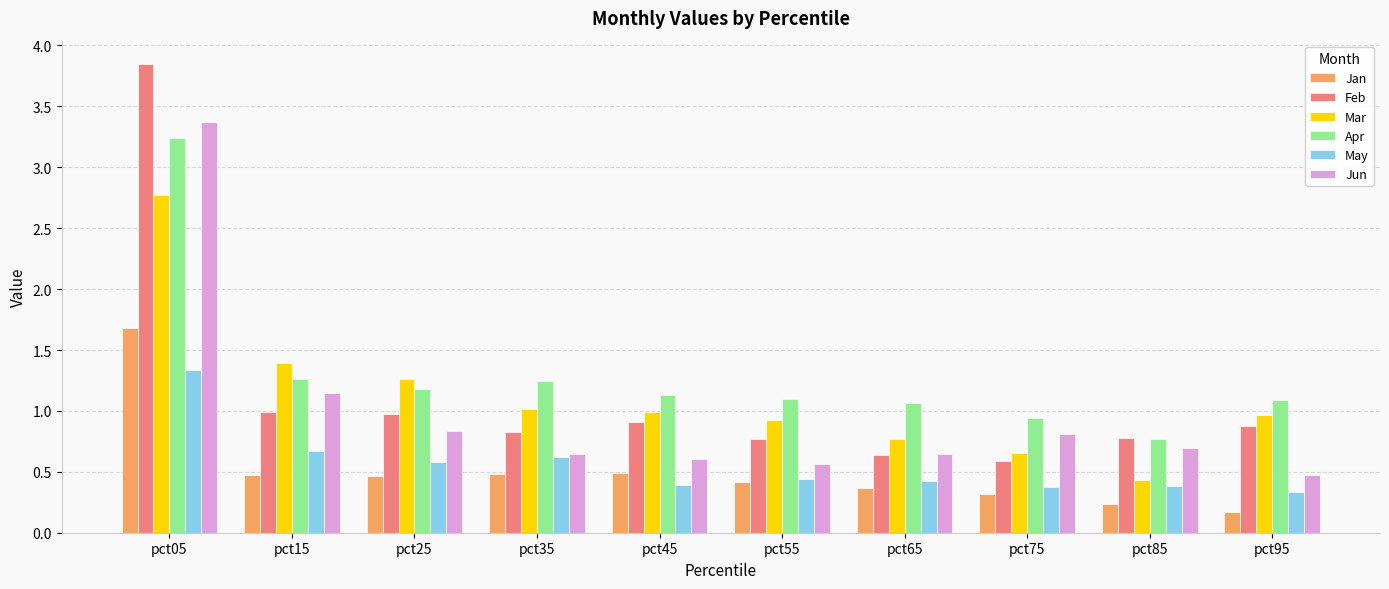

Does the chart contain stacked bars?

No